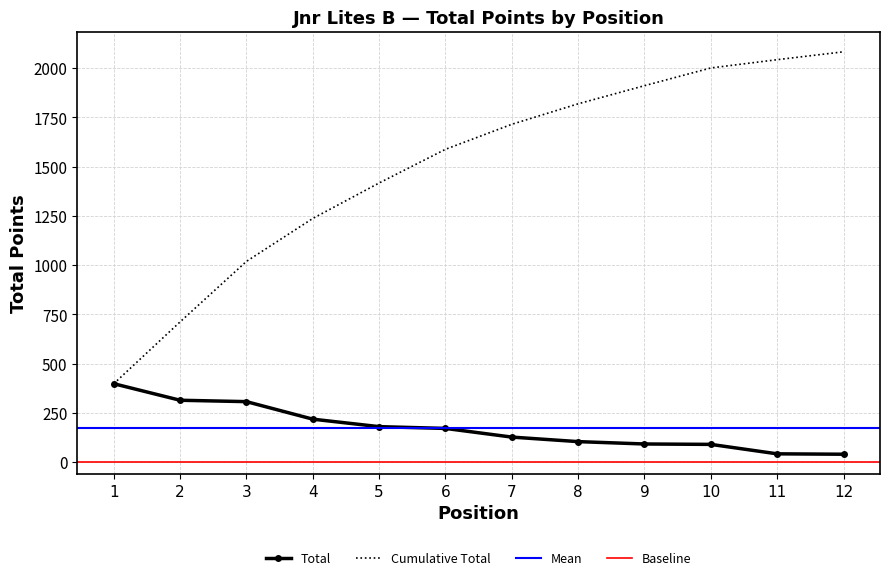

At which label is the value closest to 219?

4